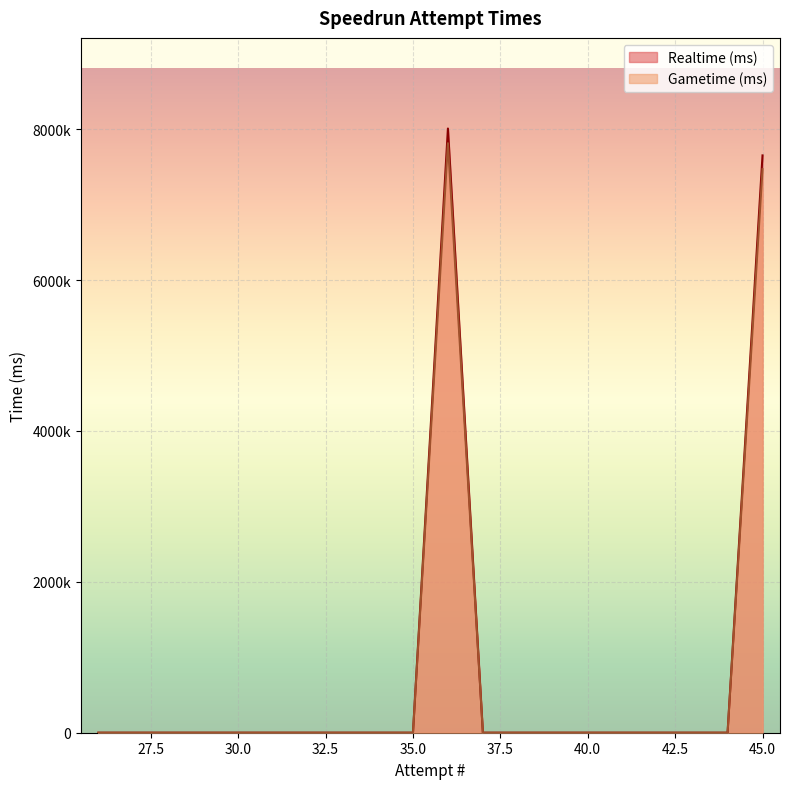

True or false: Realtime (ms) has more than 1 interior local peaks.

False